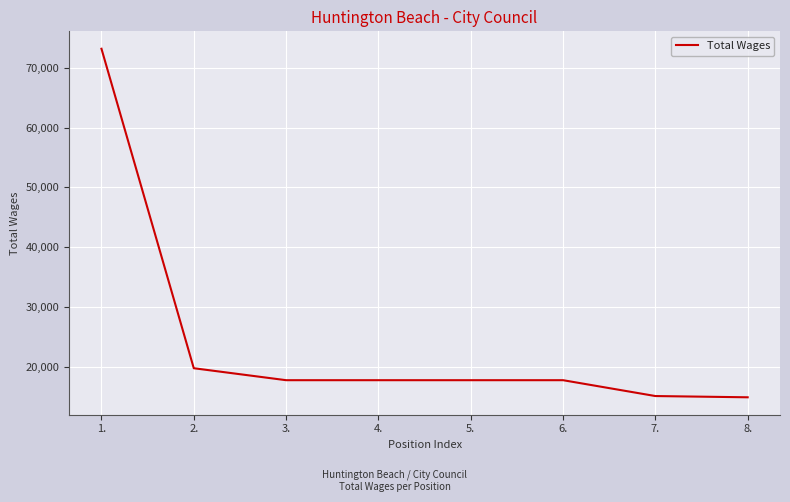

What is the change in value from 2. to 7.?

-4643